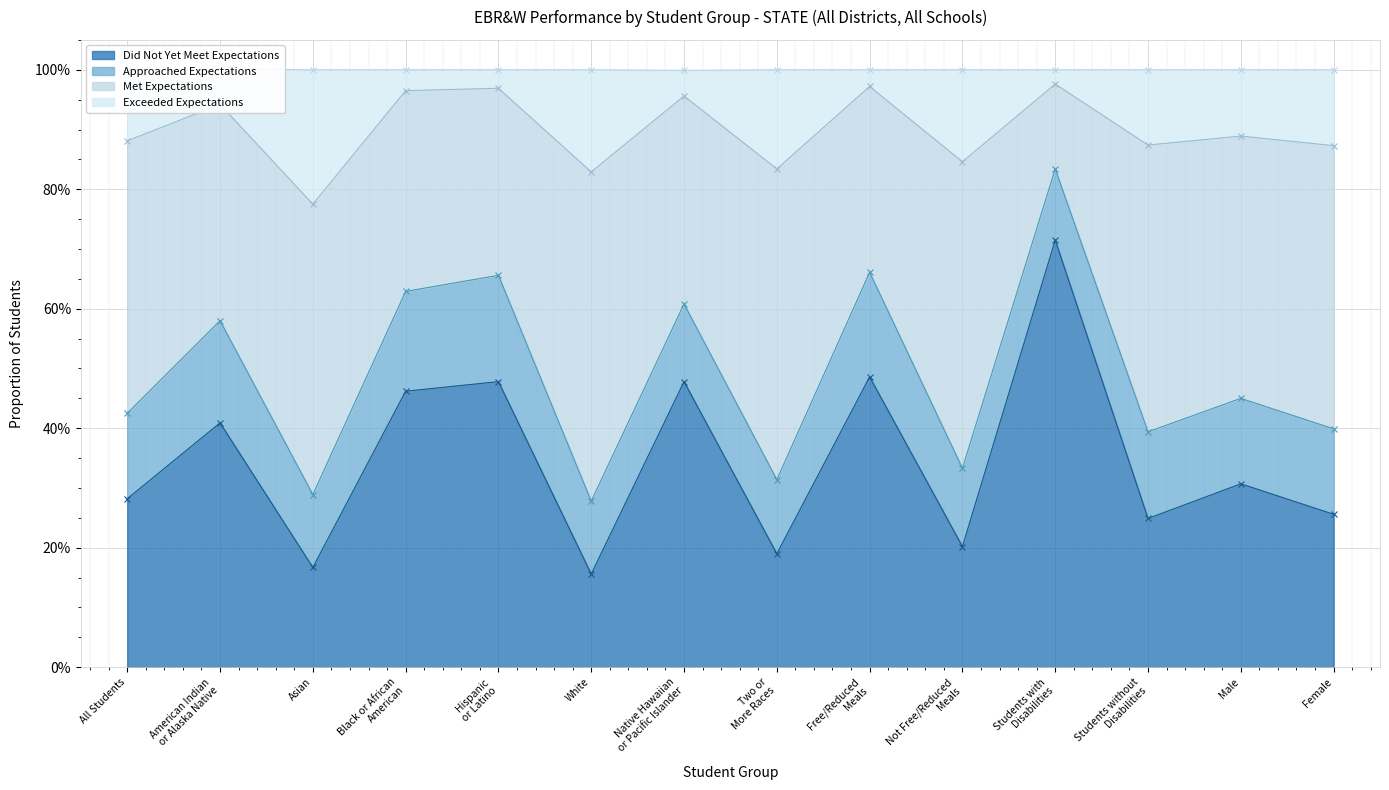

What is the label of the 9th point from the right?

White